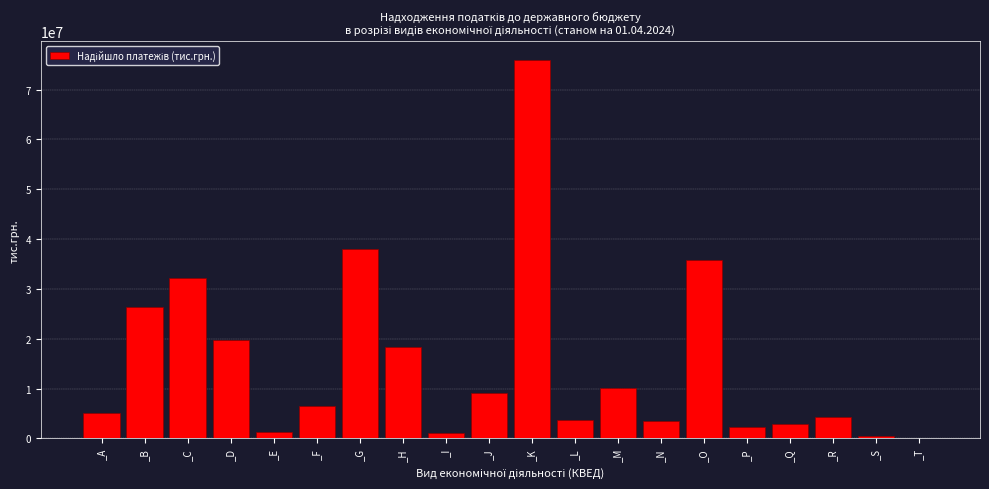

Read the value at _G.

38036142.6